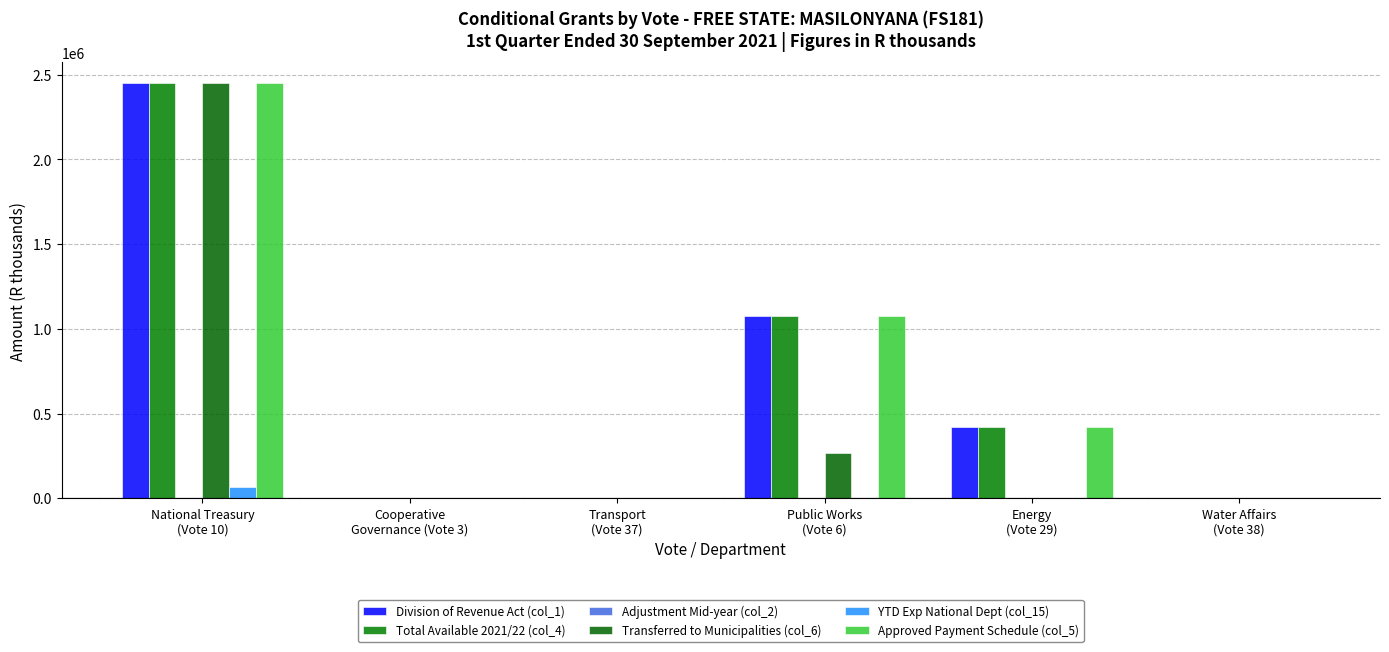

How many categories are shown in the chart?

6